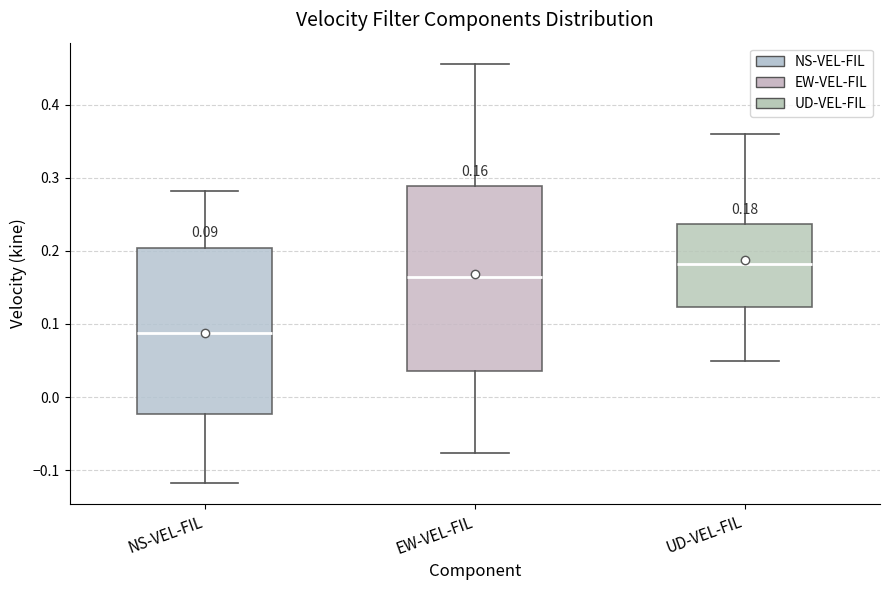

Which box is the tallest, from its lower edge to its upper edge?

EW-VEL-FIL